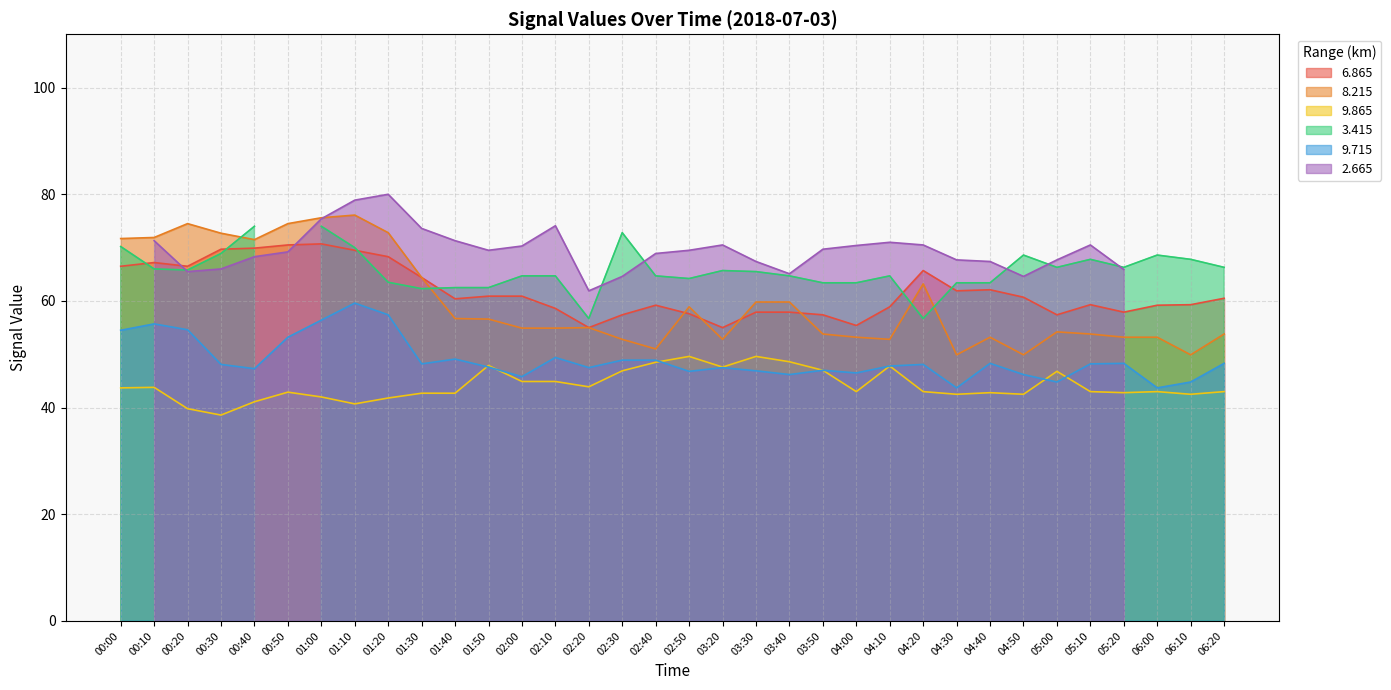

The value of   9.715 at 02:00 is 75.2. True or false?

False